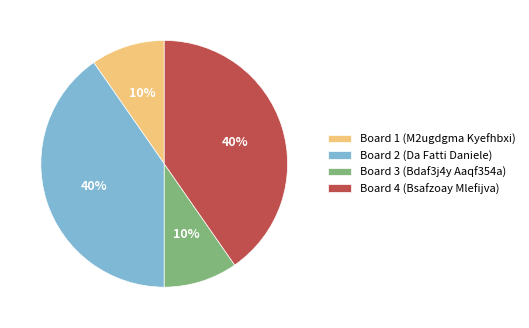

Does Board 3 (Bdaf3j4y Aaqf354a) account for over 50% of the chart?

No